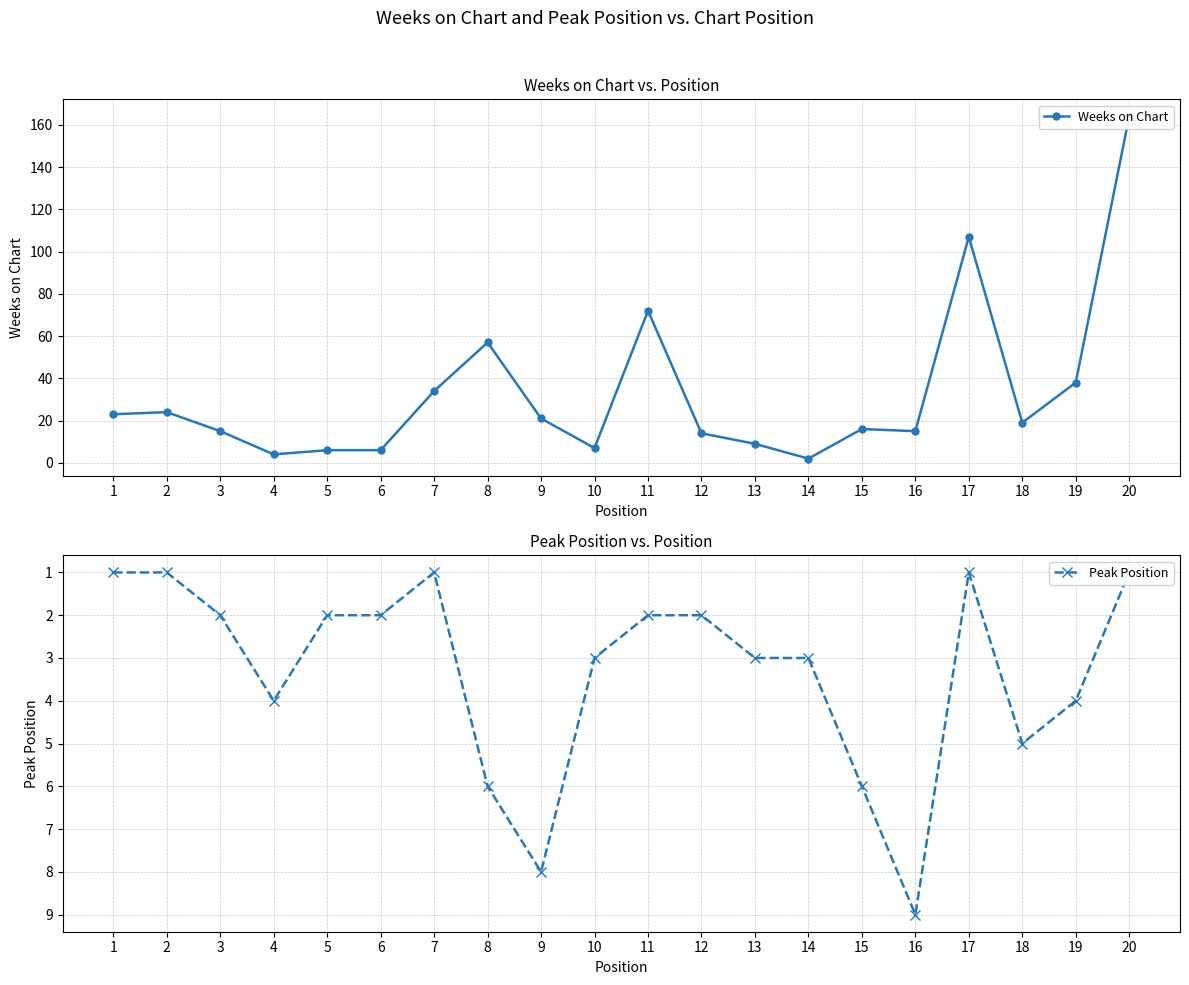

Does the chart have visible grid lines?

Yes